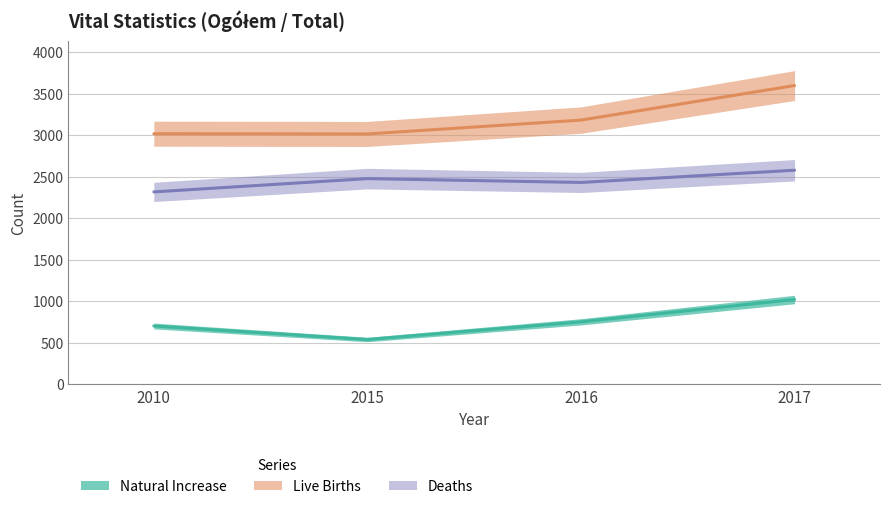

Which series has the largest total across all categories?

Live Births